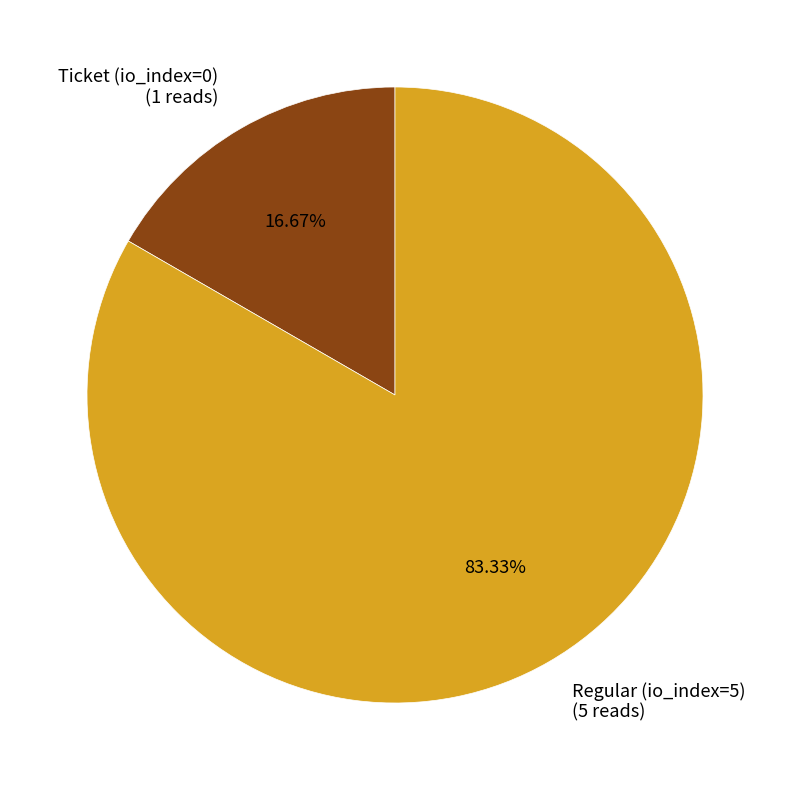

Which category has the biggest portion of the pie?

Regular (io_index=5)